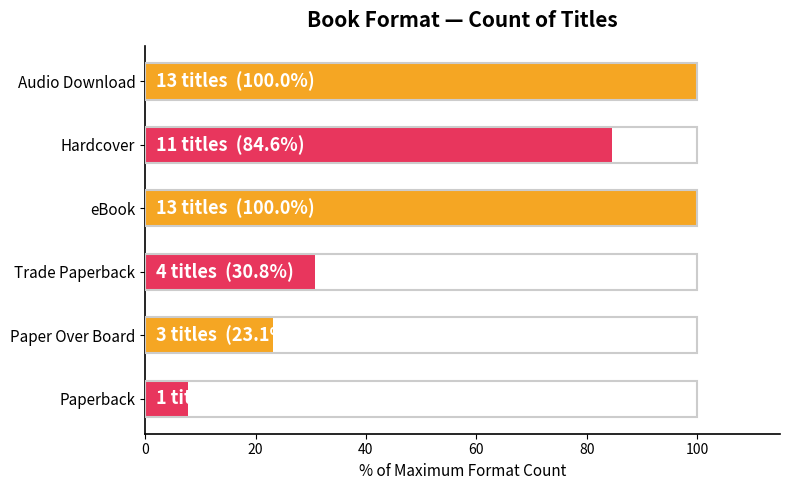

What is the change in value from Paper Over Board to Paperback?

-15.4